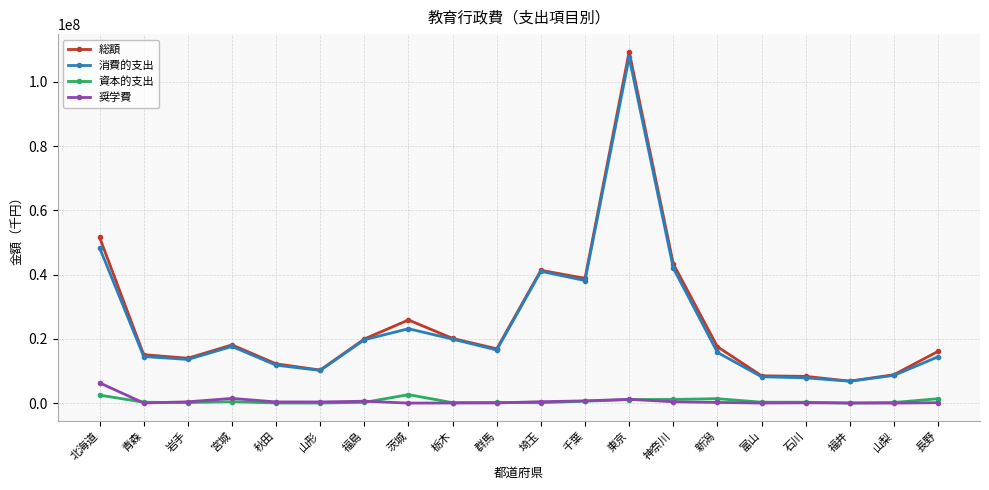

What is the value of the 資本的支出 point at the 18th from the left?

3453